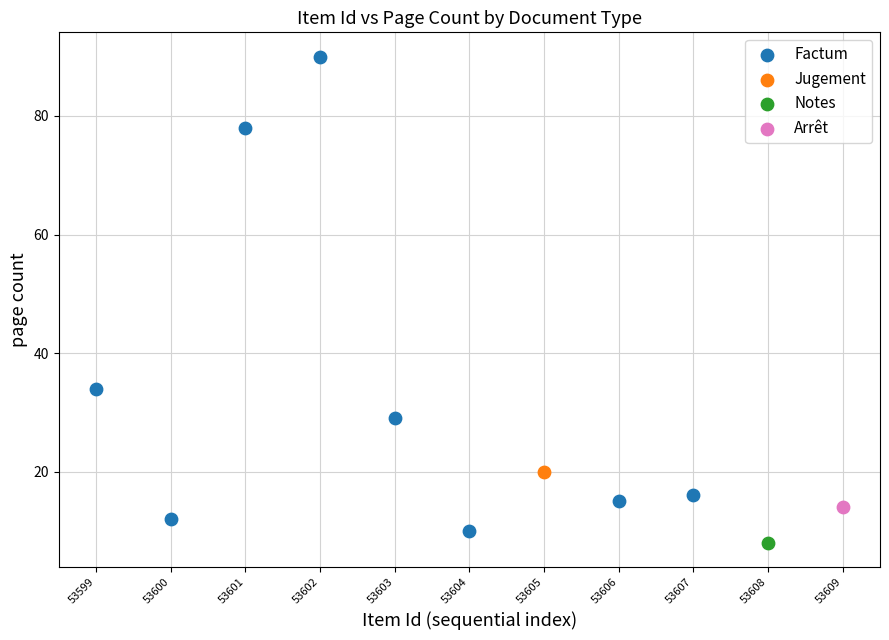

What are all the series names shown in the legend?

Factum, Jugement, Notes, Arrêt